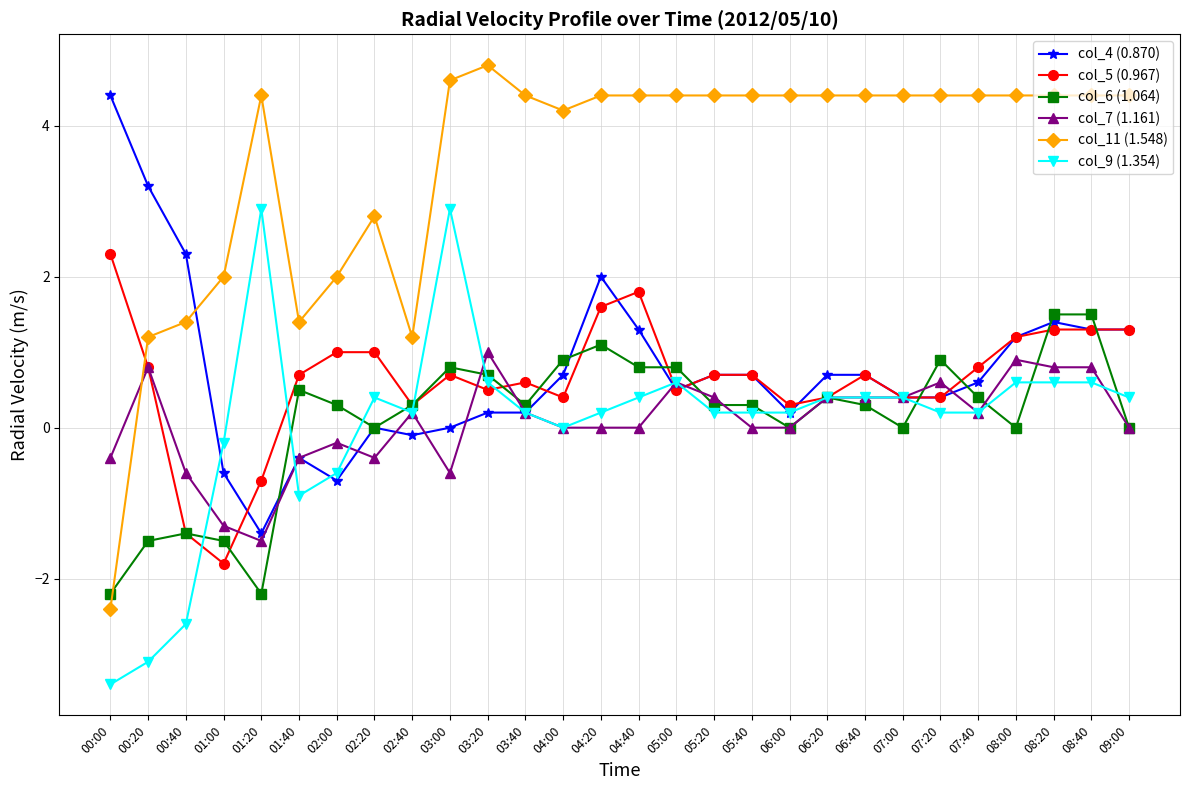

Read the col_4 (0.870) value at 04:20.

2.0